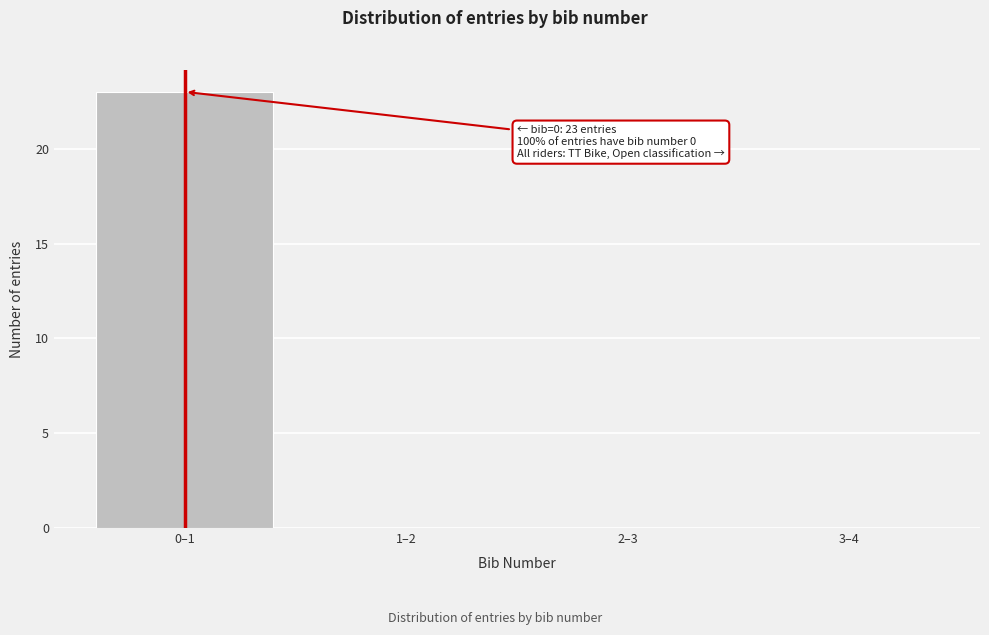

Reading right to left, extract all data points from this chart.

3–4=0	2–3=0	1–2=0	0–1=23